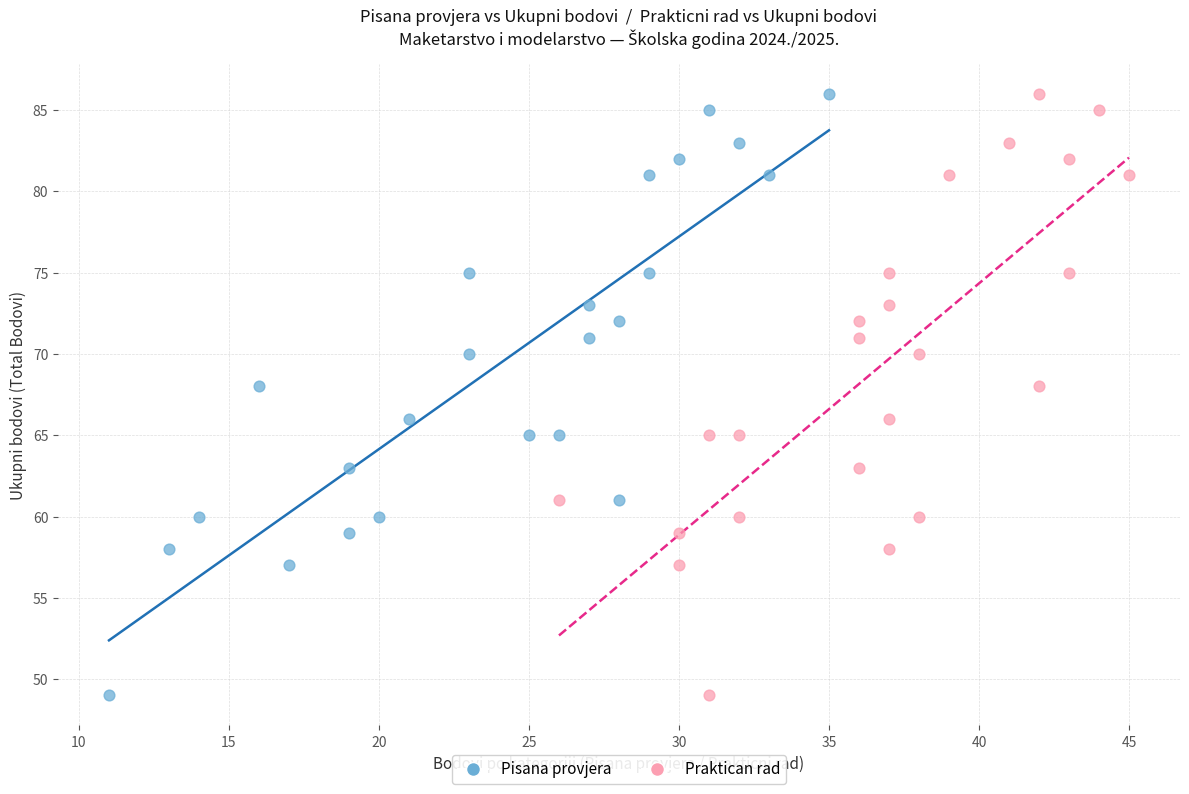

What are all the series names shown in the legend?

Pisana provjera, Praktican rad